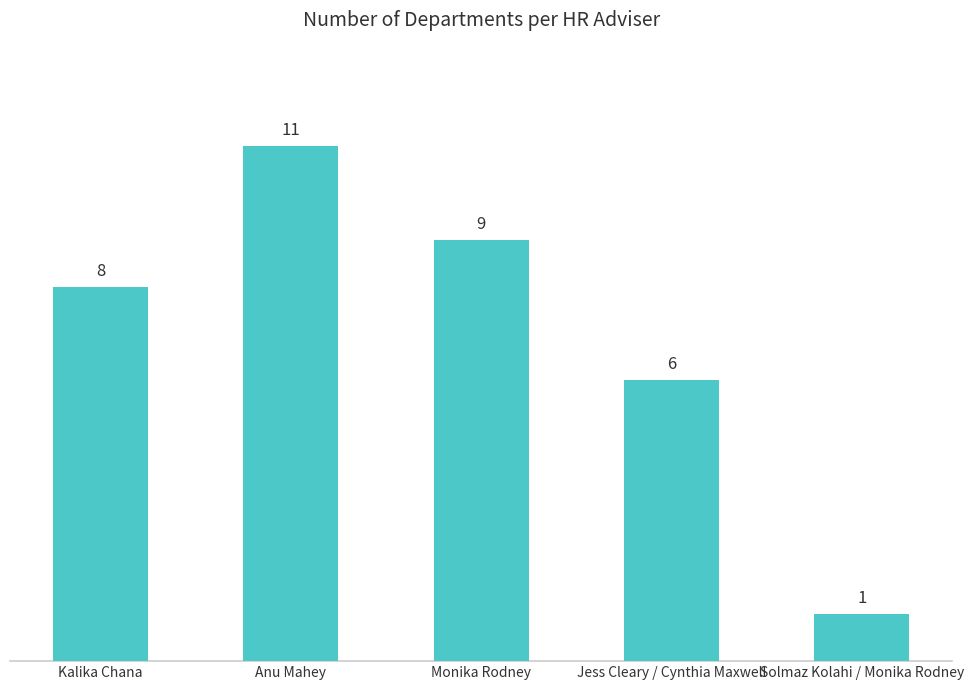

What is the label of the 3rd bar from the right?

Monika Rodney